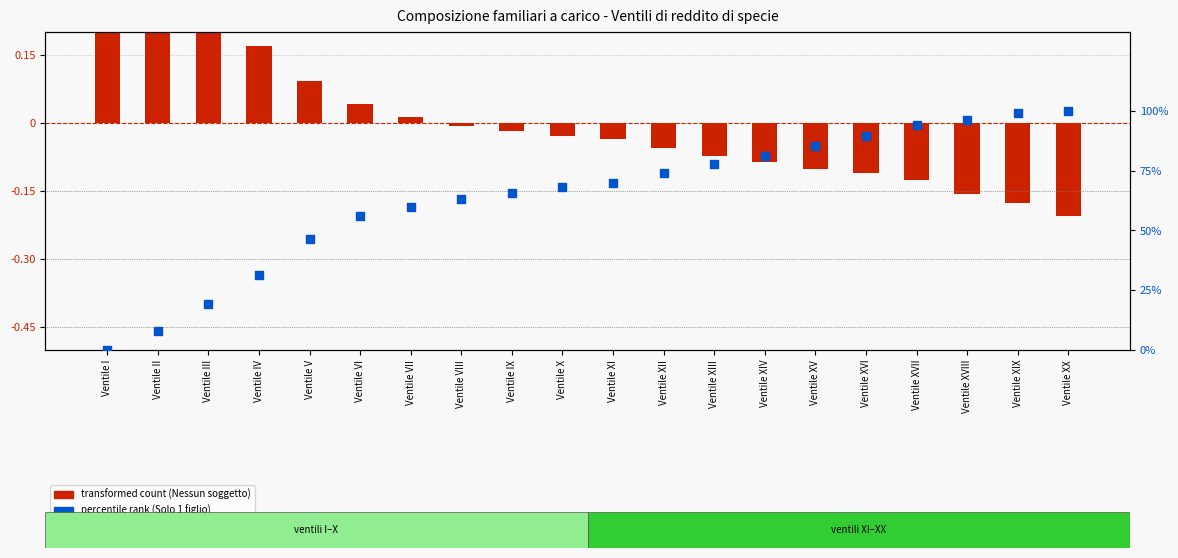

Which series reaches the maximum Y coordinate?

percentile rank within the sample